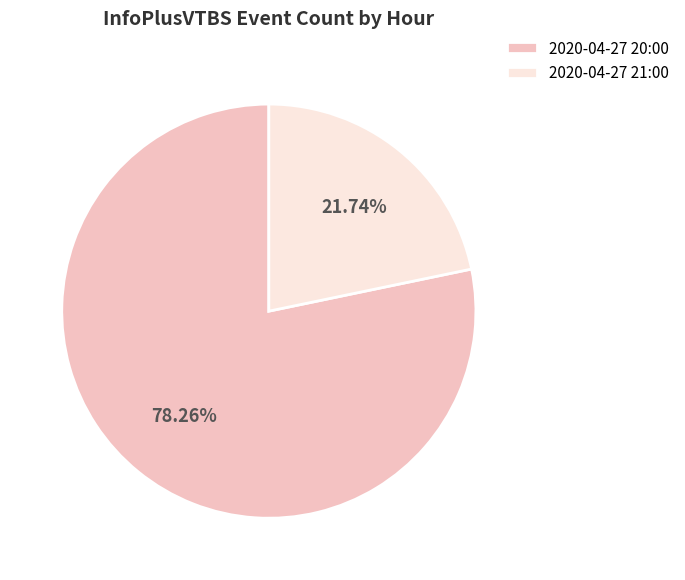

What percentage is the 2020-04-27 21:00 slice, to the nearest percent?

22%